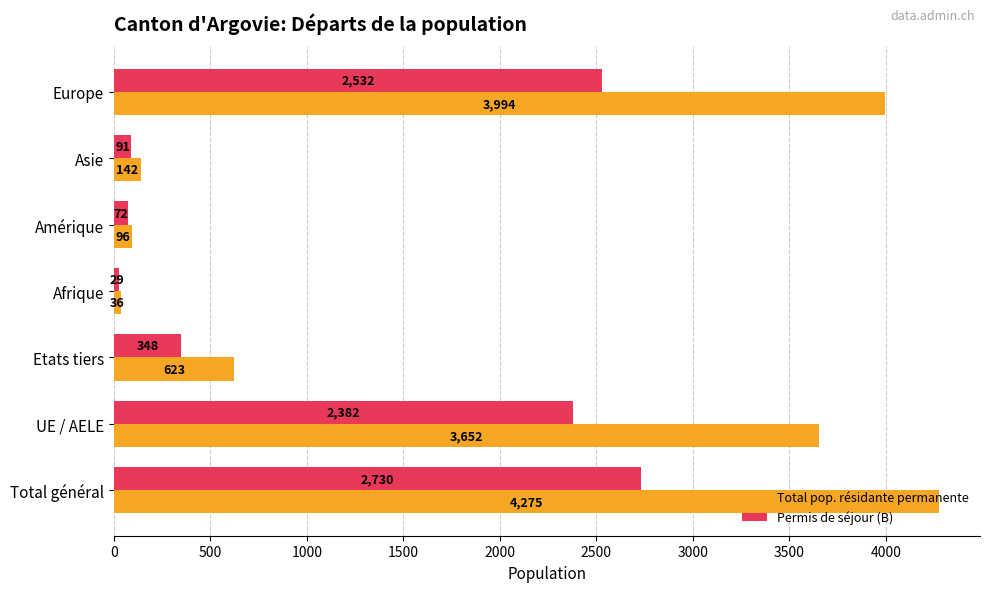

What is the spread (max minus min) of values at Afrique?

7